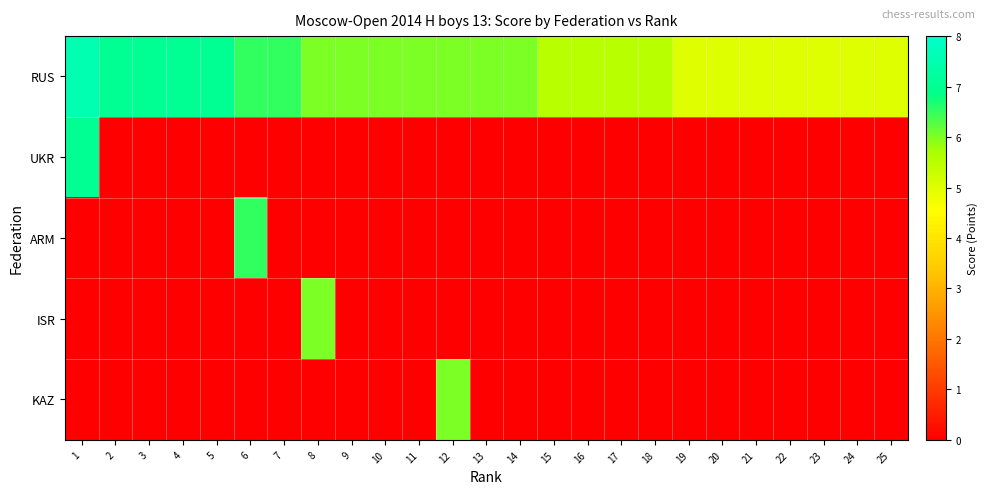

Which label corresponds to the smallest value in the chart?

2